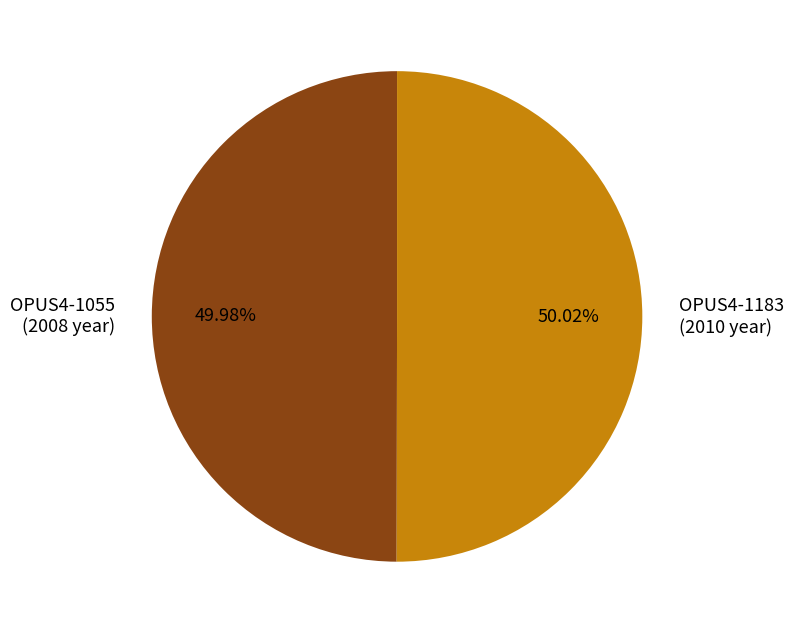

Is the sum of OPUS4-1055 (2008 year) and OPUS4-1183 (2010 year) greater than half?

Yes